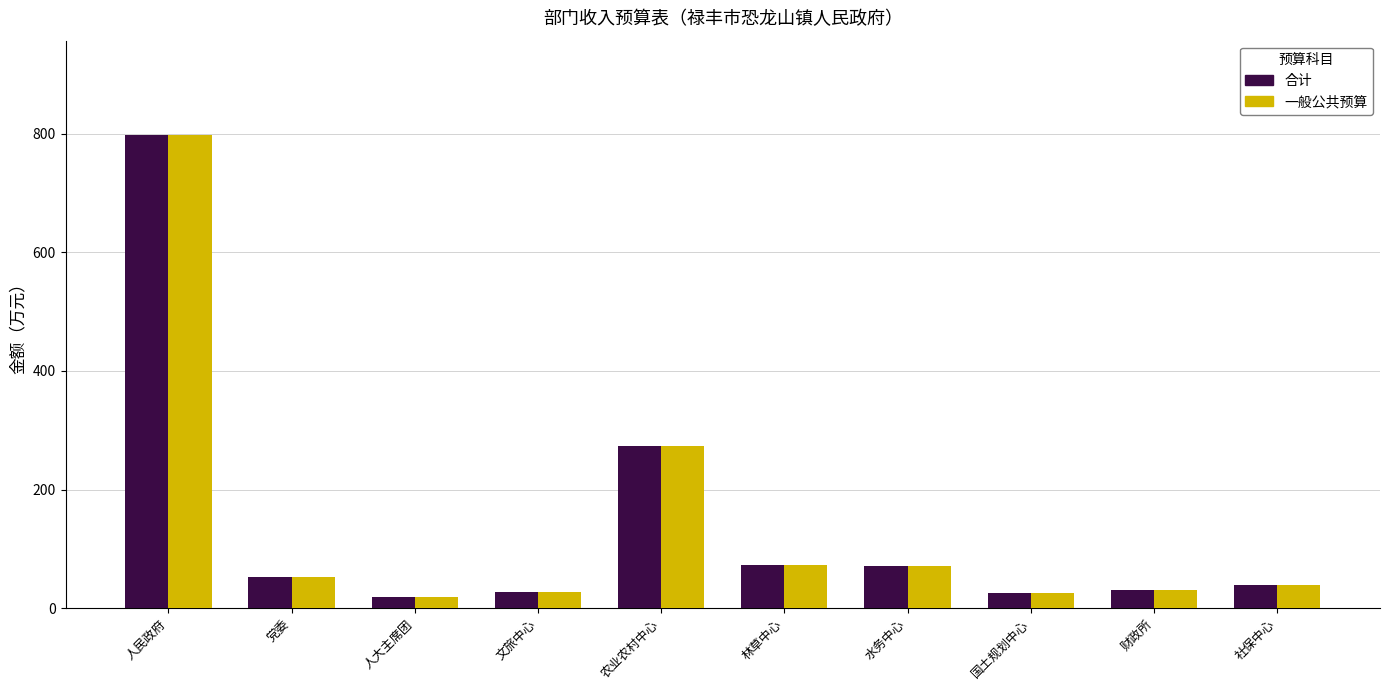

How many bars are there in total?

20